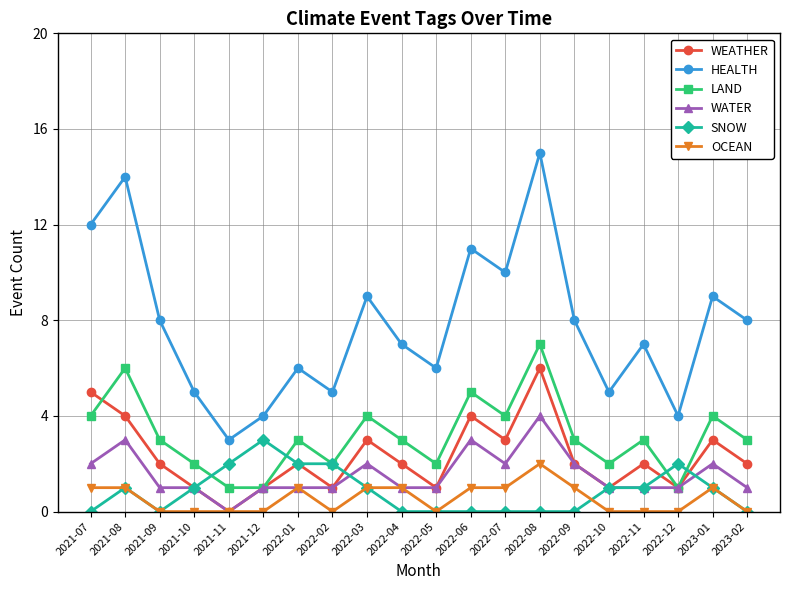

Which category has the highest value across all series?

2022-08